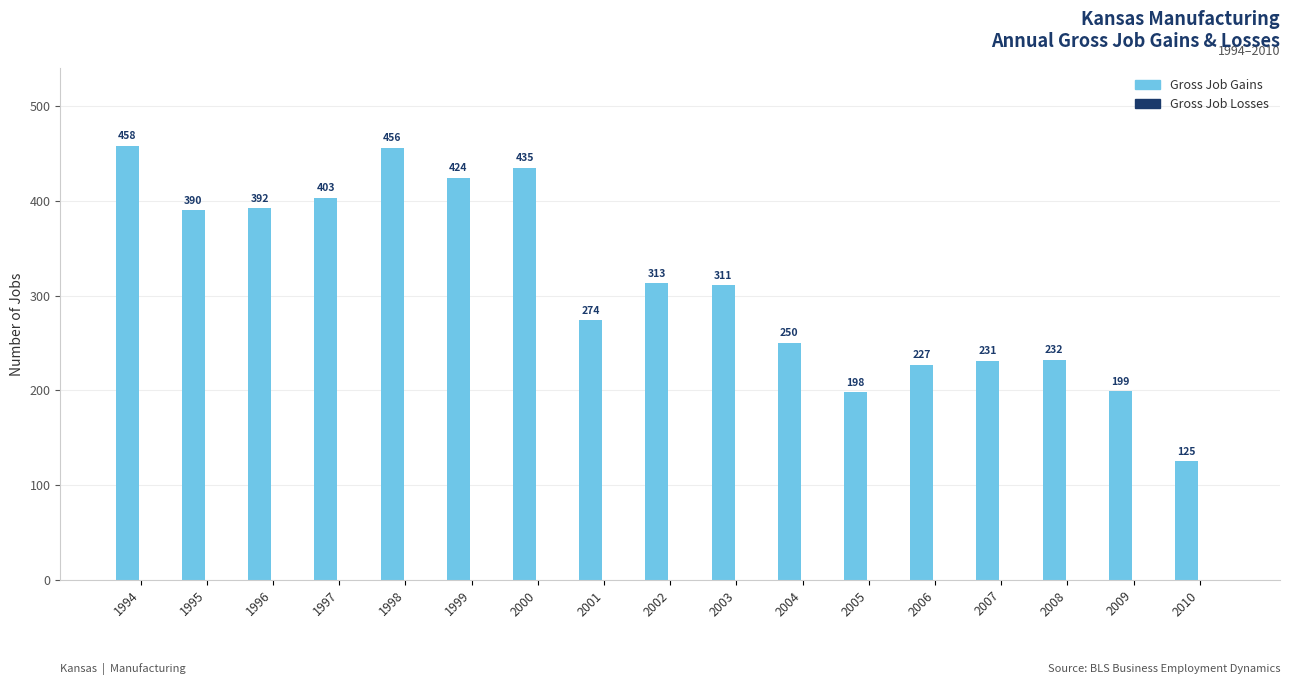

At which label is the value closest to 291?

2001